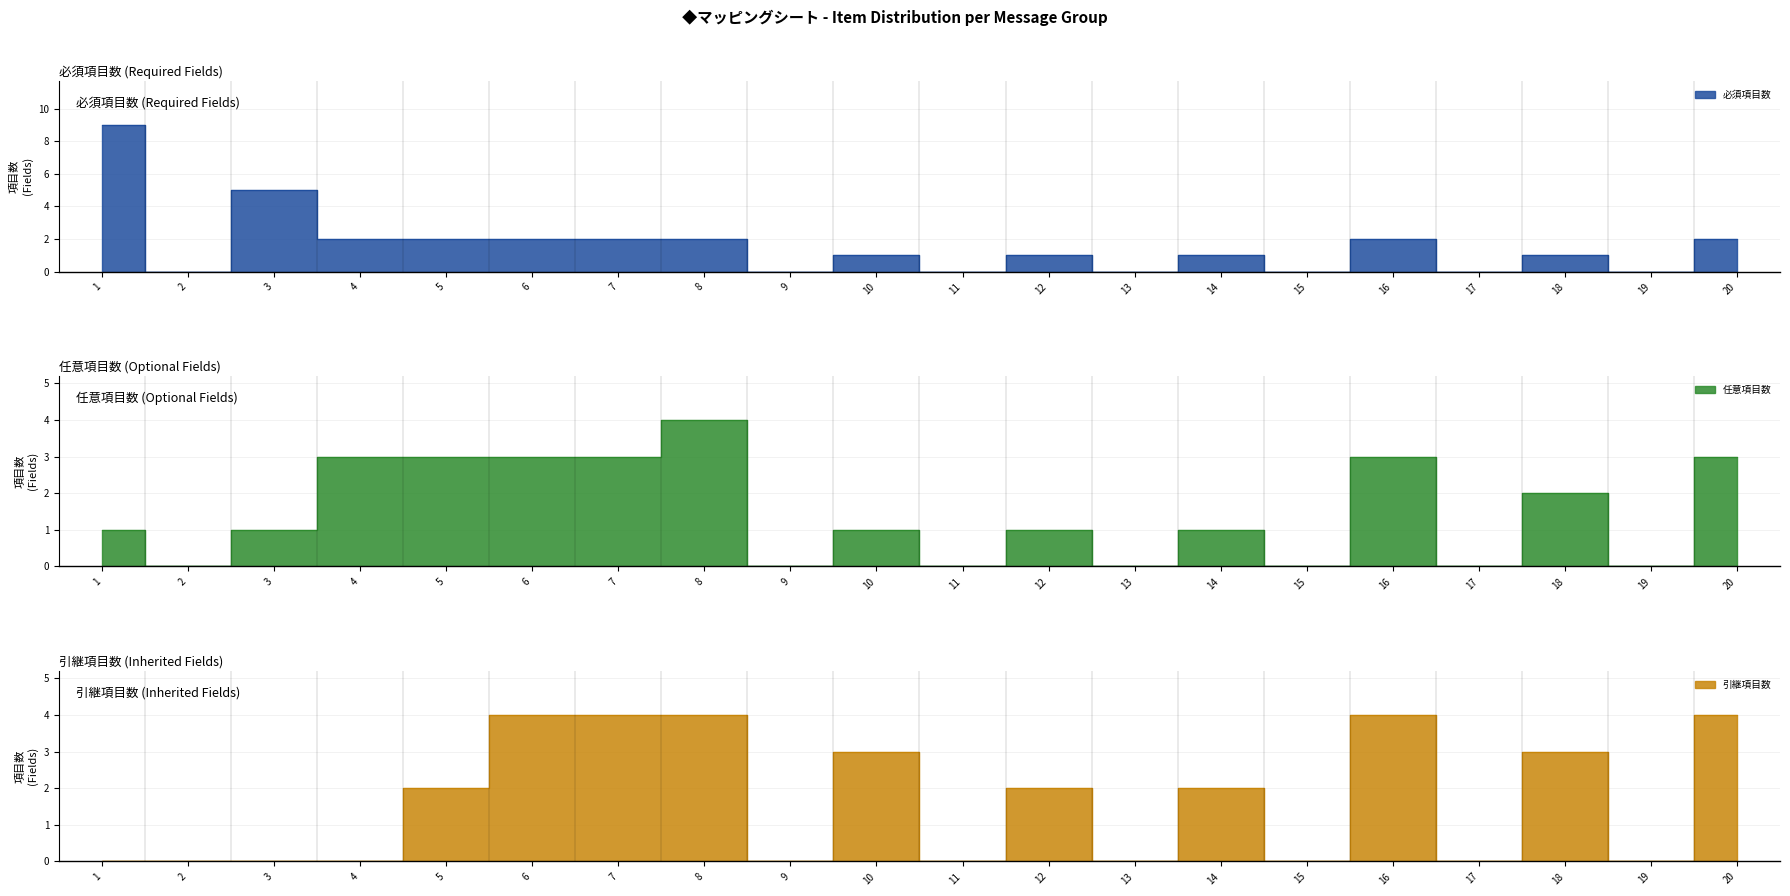

True or false: 引継項目数 and 必須項目数 cross at least once.

False